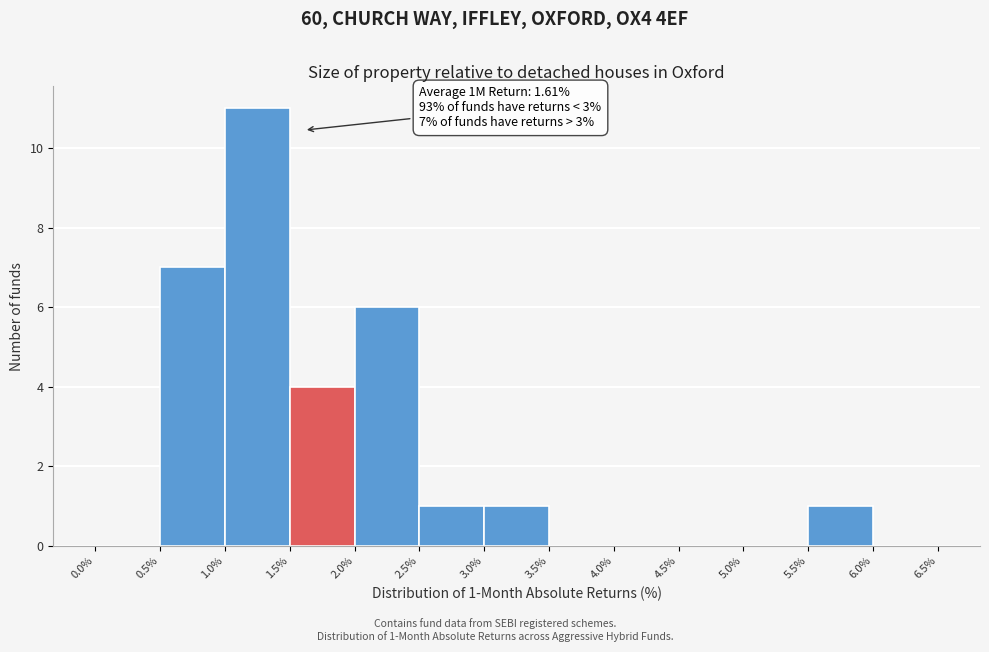

Over which range of the x-axis is the bar tallest?

1.0% to 1.5%